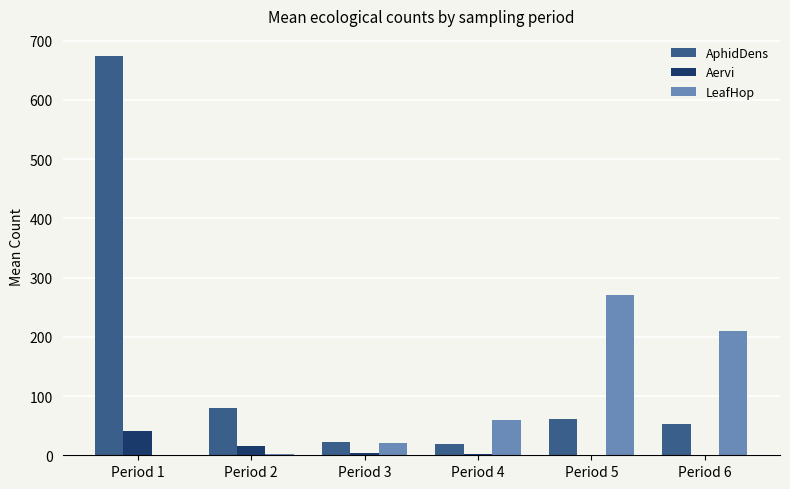

At which category is the sum across all series the highest?

Period 1